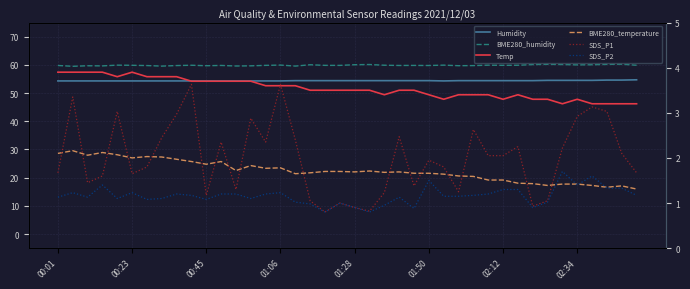

Between 25 and 32, which series saw the biggest shift?

SDS_P1